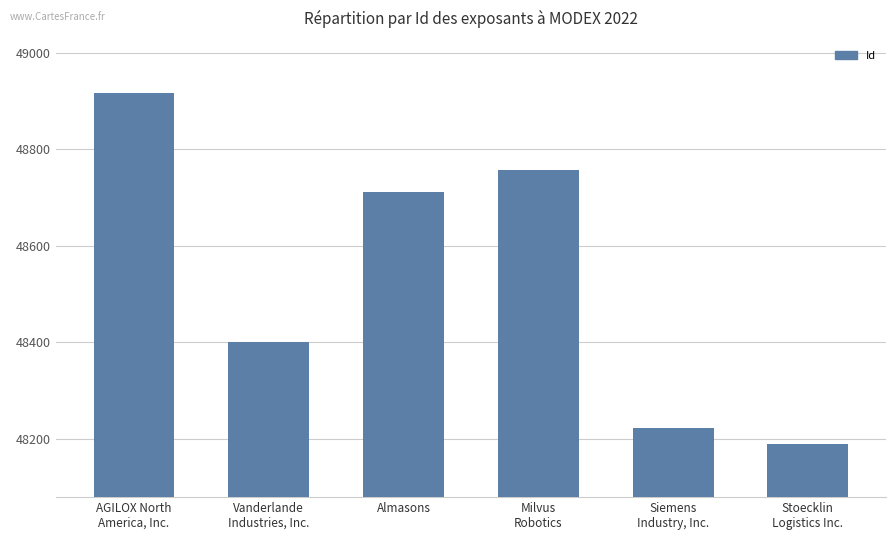

What position from the left is Stoecklin
Logistics Inc.?

6